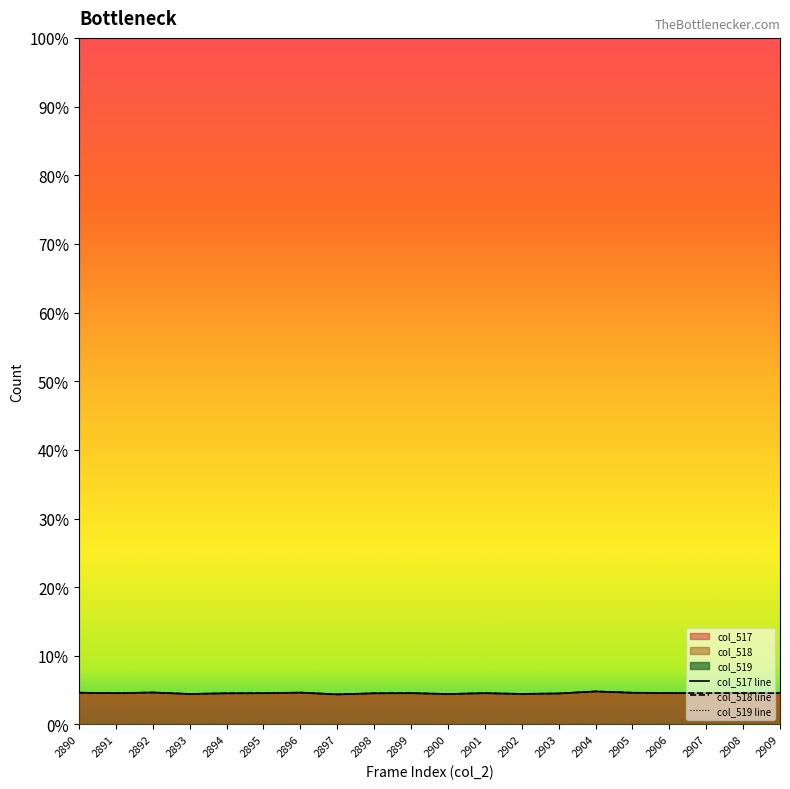

How many categories are shown in the chart?

20